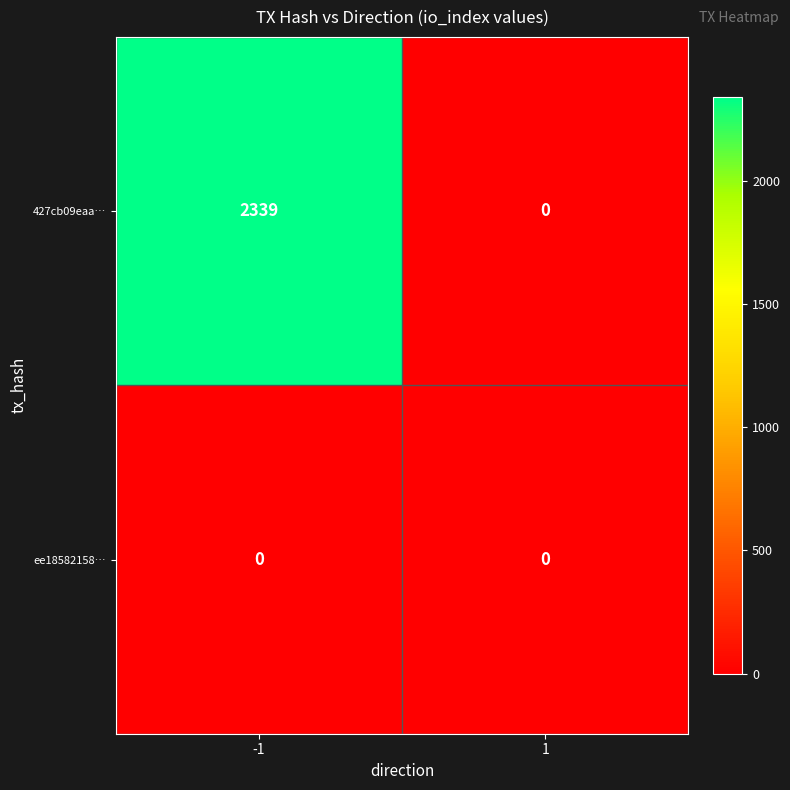

Which series has the largest total across all categories?

427cb09eaa…